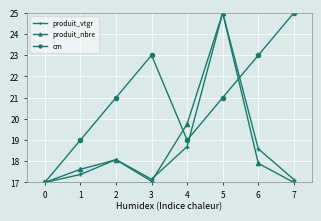

Is this an area chart (filled region under the line)?

No